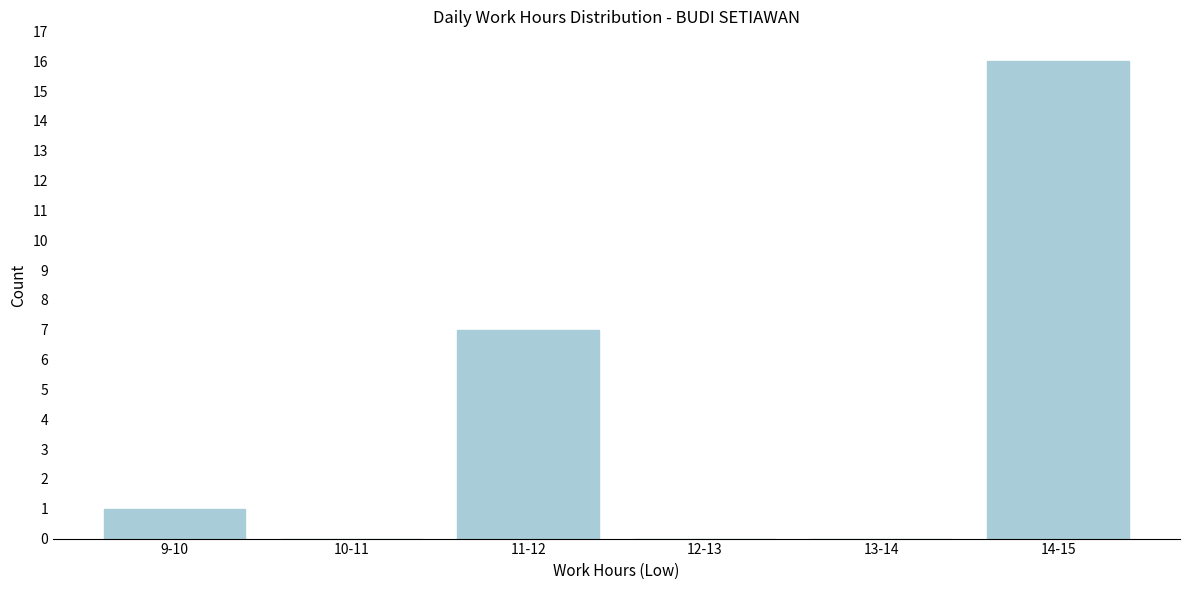

Reading left to right, transcribe all the data shown in this chart.

9-10=1	10-11=0	11-12=7	12-13=0	13-14=0	14-15=16